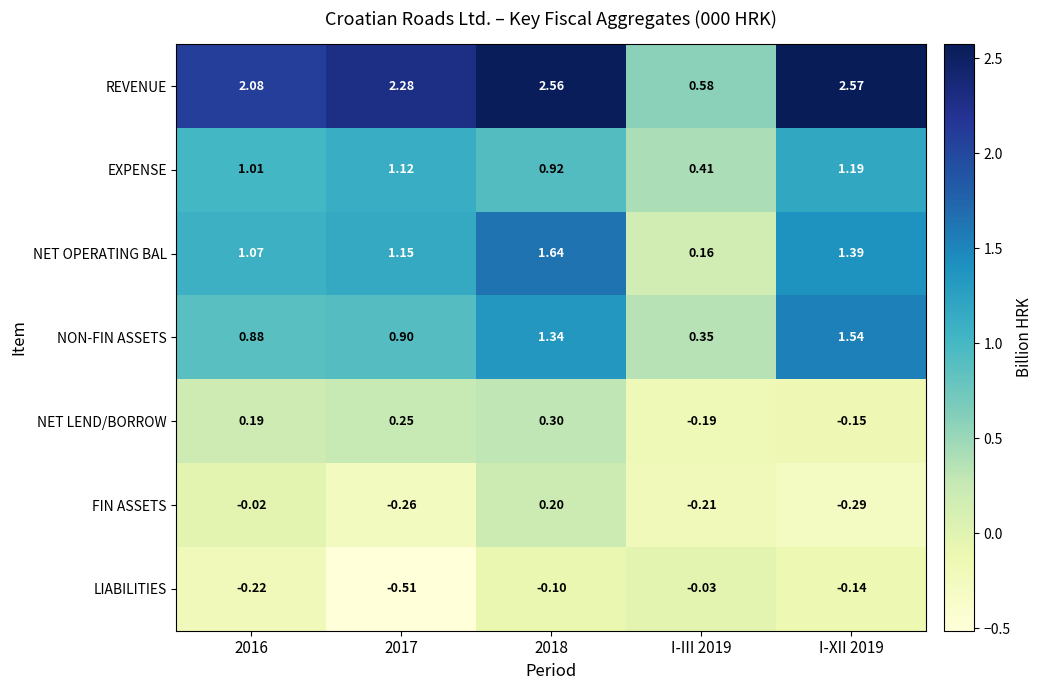

At which category is the sum across all series the highest?

2018